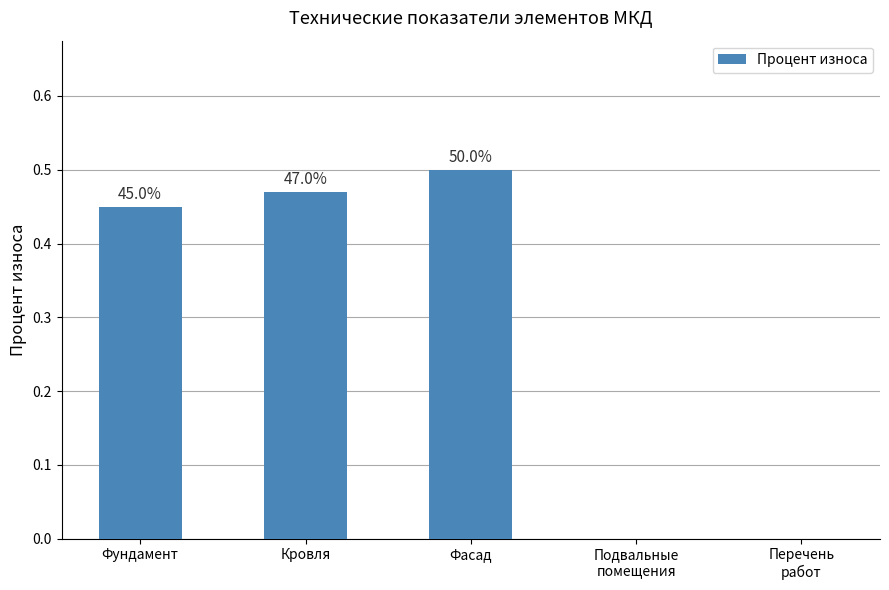

Reading left to right, what are all the values shown in this chart?

Фундамент=0.5	Кровля=0.5	Фасад=0.5	Подвальные
помещения=0.0	Перечень
работ=0.0